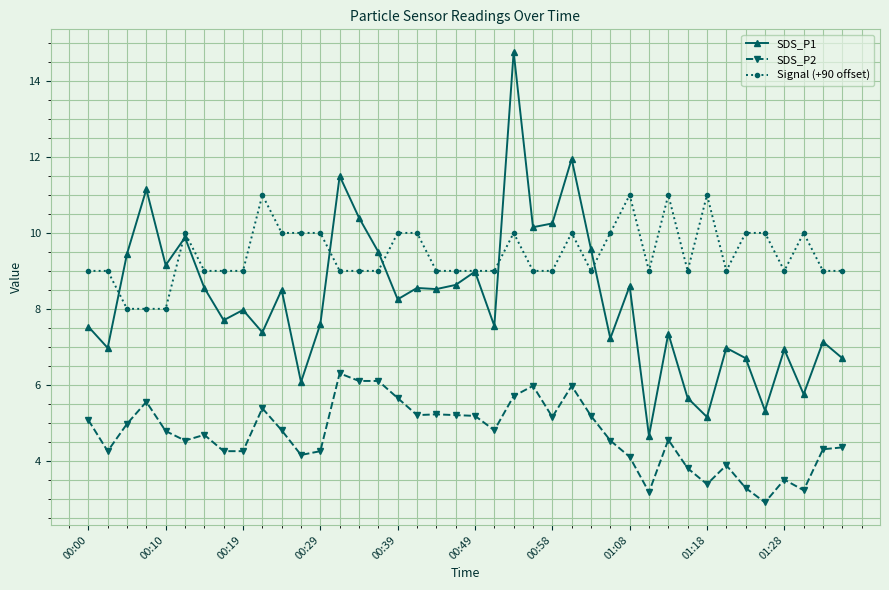

List the series in order of their overall mean, lowest first.

SDS_P2, SDS_P1, Signal (+90 offset)